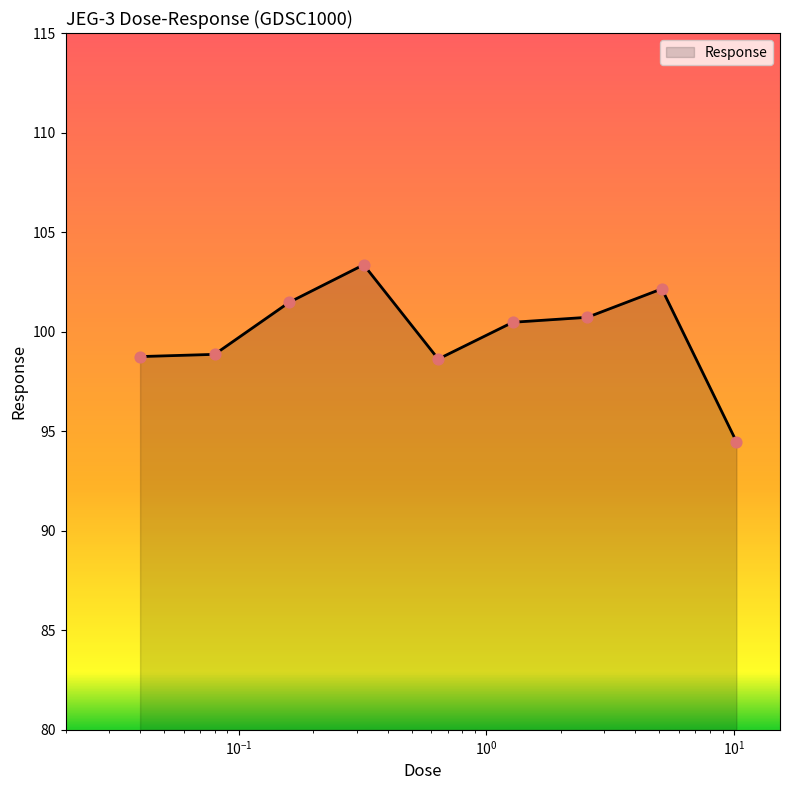

What is the minimum value shown in the chart?

94.5